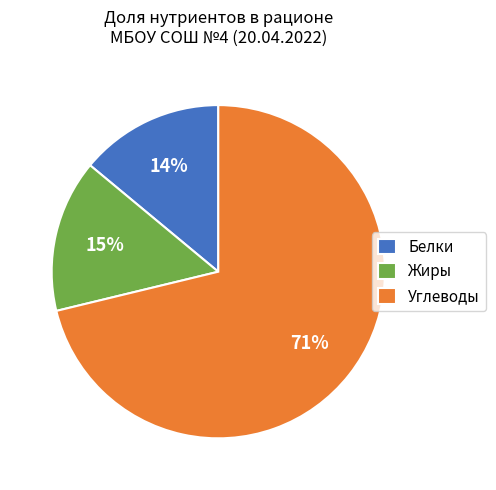

Which slice is the smallest?

Белки